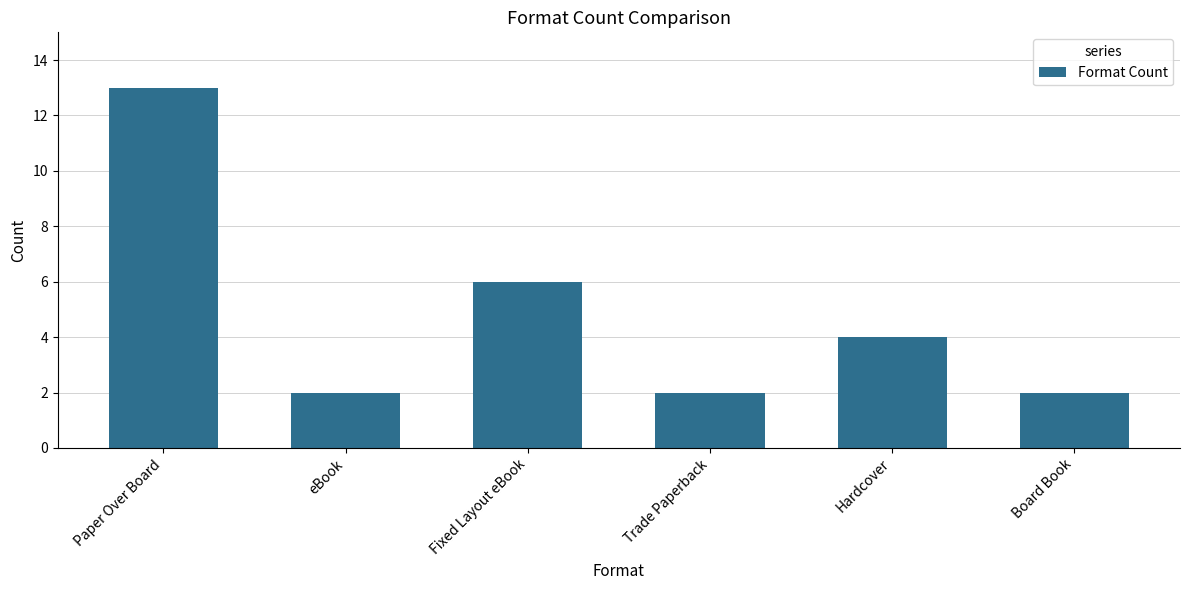

At which label is the value closest to 7?

Fixed Layout eBook